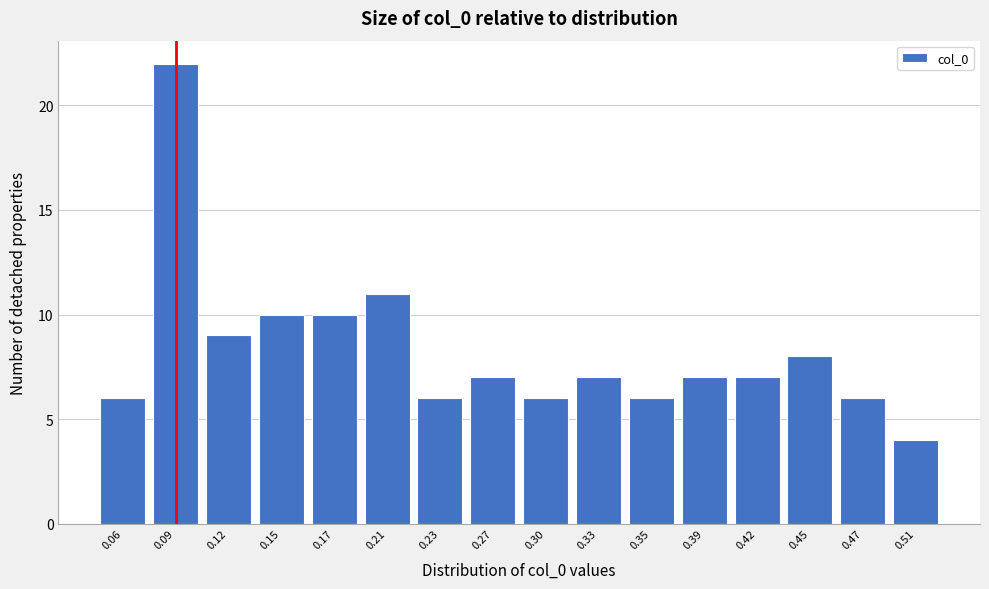

Reading left to right, transcribe this chart: for each bar, give the range it covers on the x-axis and its height. The values are not printed on the chart, so give them approximately, as read against the axis.

0.04 to 0.07: 6
0.07 to 0.10: 22
0.10 to 0.13: 9
0.13 to 0.16: 10
0.16 to 0.19: 10
0.19 to 0.22: 11
0.22 to 0.25: 6
0.25 to 0.28: 7
0.28 to 0.31: 6
0.31 to 0.34: 7
0.34 to 0.37: 6
0.37 to 0.40: 7
0.40 to 0.43: 7
0.43 to 0.46: 8
0.46 to 0.49: 6
0.49 to 0.52: 4